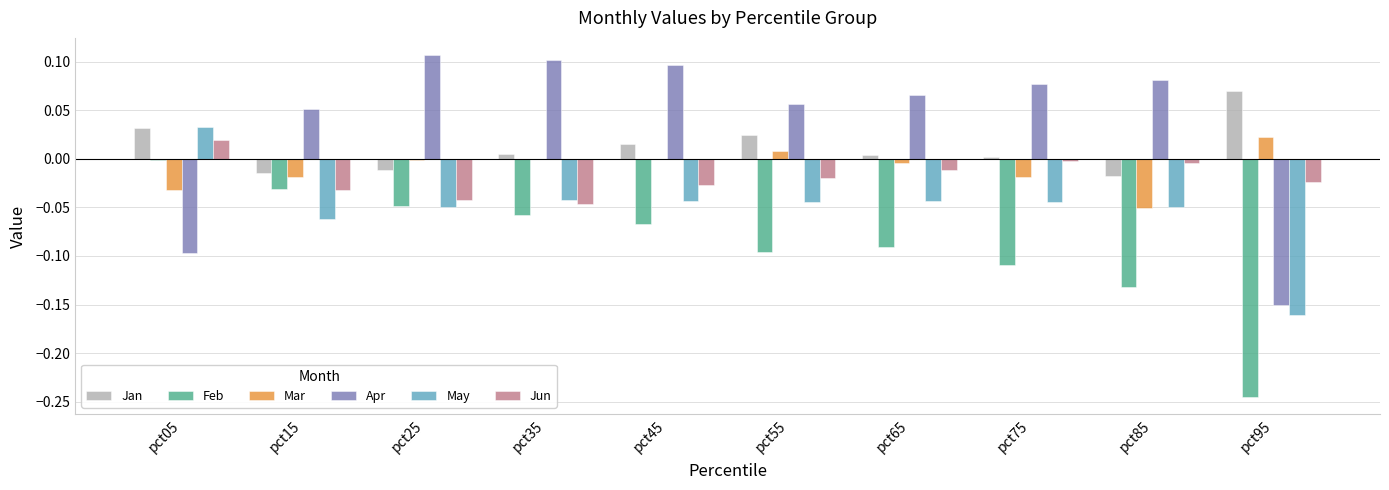

True or false: Jan has a value of 0.0 at pct75.

True